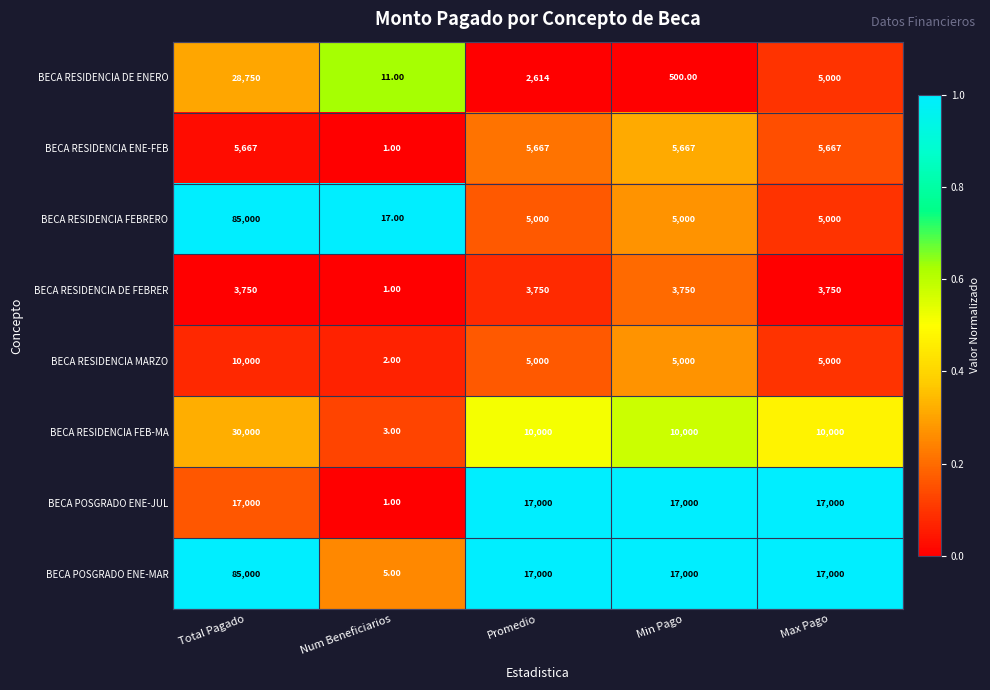

At which category is the sum across all series the highest?

Total Pagado